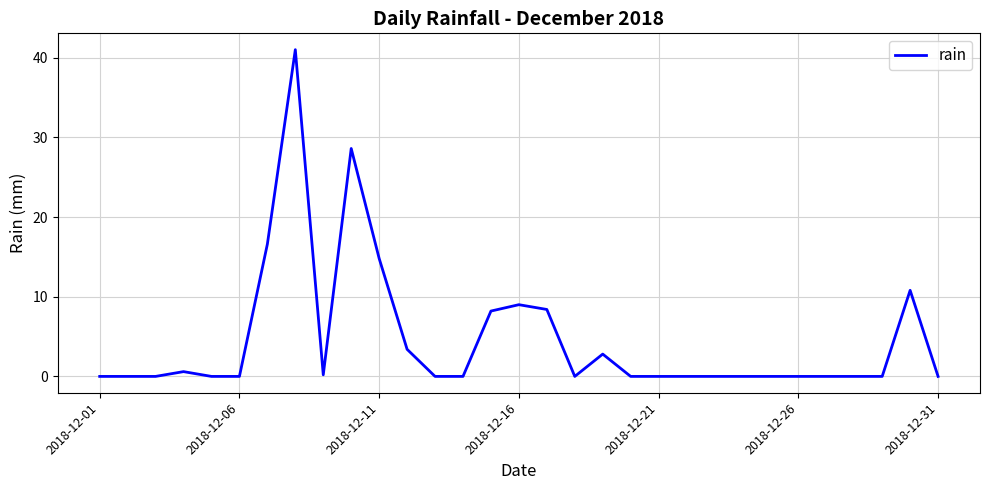

What is the greatest value displayed?

41.0